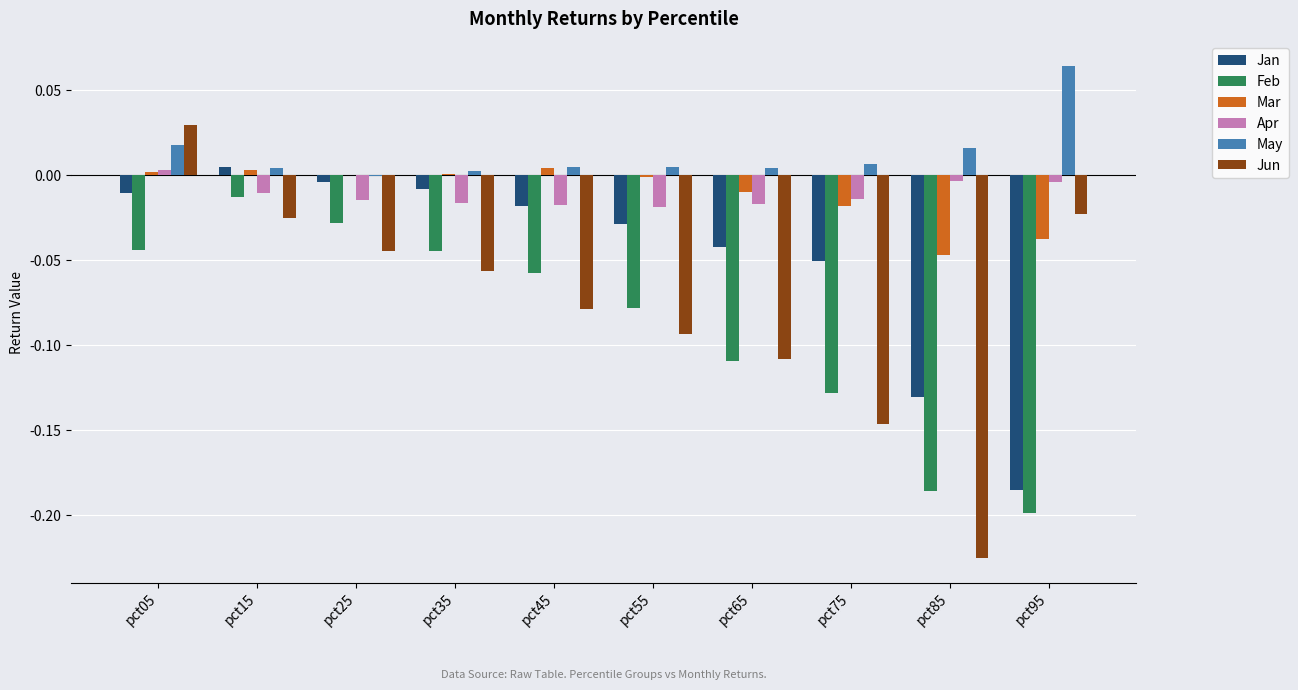

At which category does the chart reach its peak across all series?

pct95